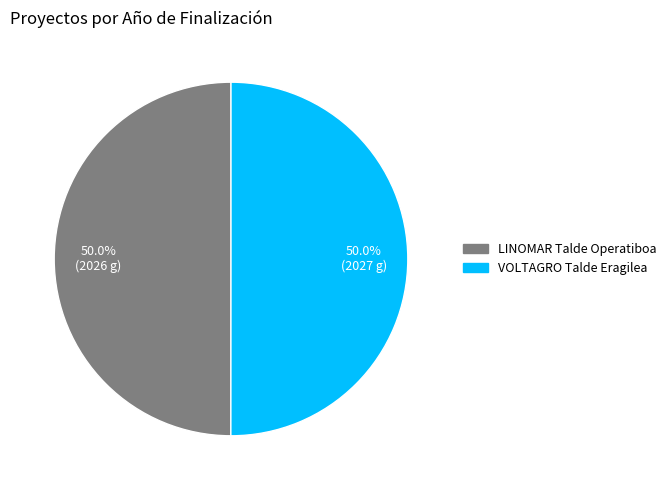

What is the ratio of the value at VOLTAGRO Talde Eragilea to the value at LINOMAR Talde Operatiboa?

1.0